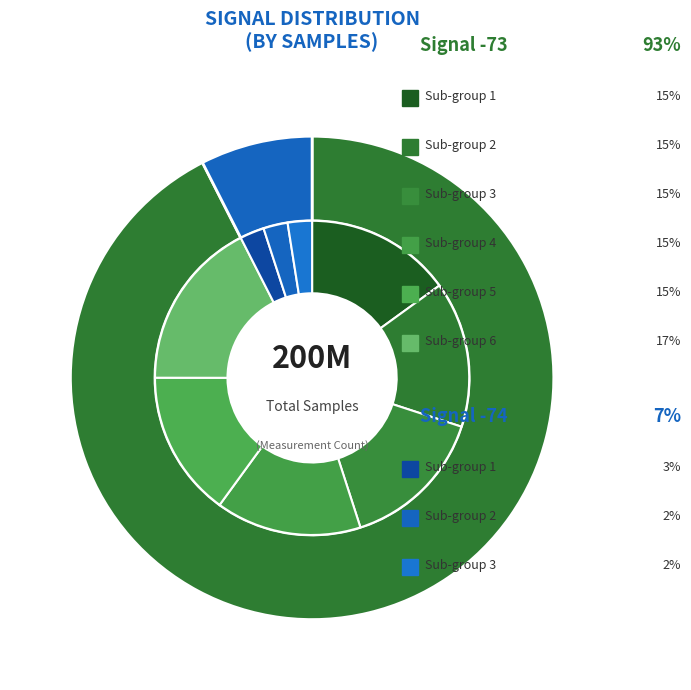

Does 25 represent more than half of the total?

No